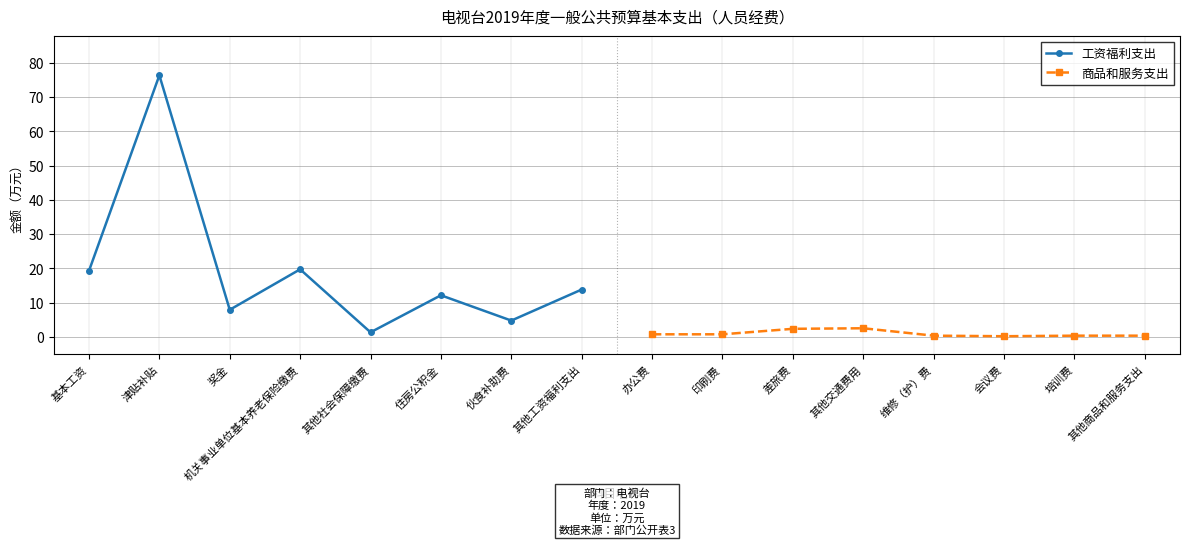

The 工资福利支出 series shows 28.1 at 机关事业单位基本养老保险缴费. True or false?

False